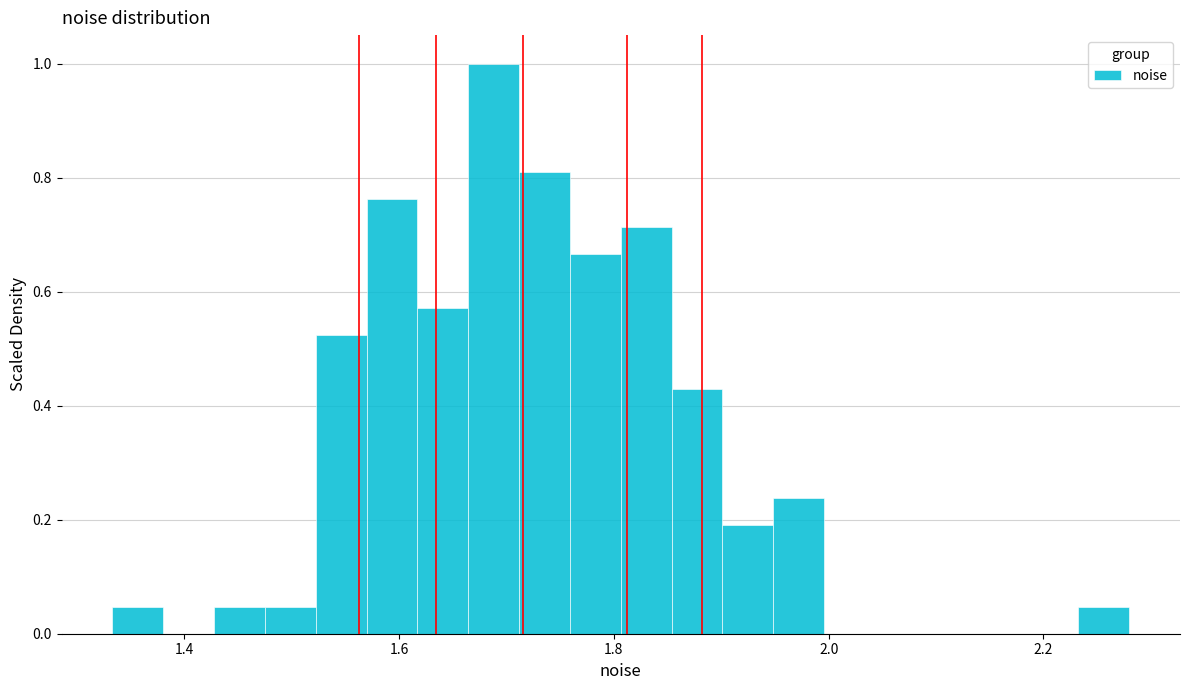

Around what value on the x-axis is the tallest bar? Give the approximate position of its centre, as read against the axis.

1.68